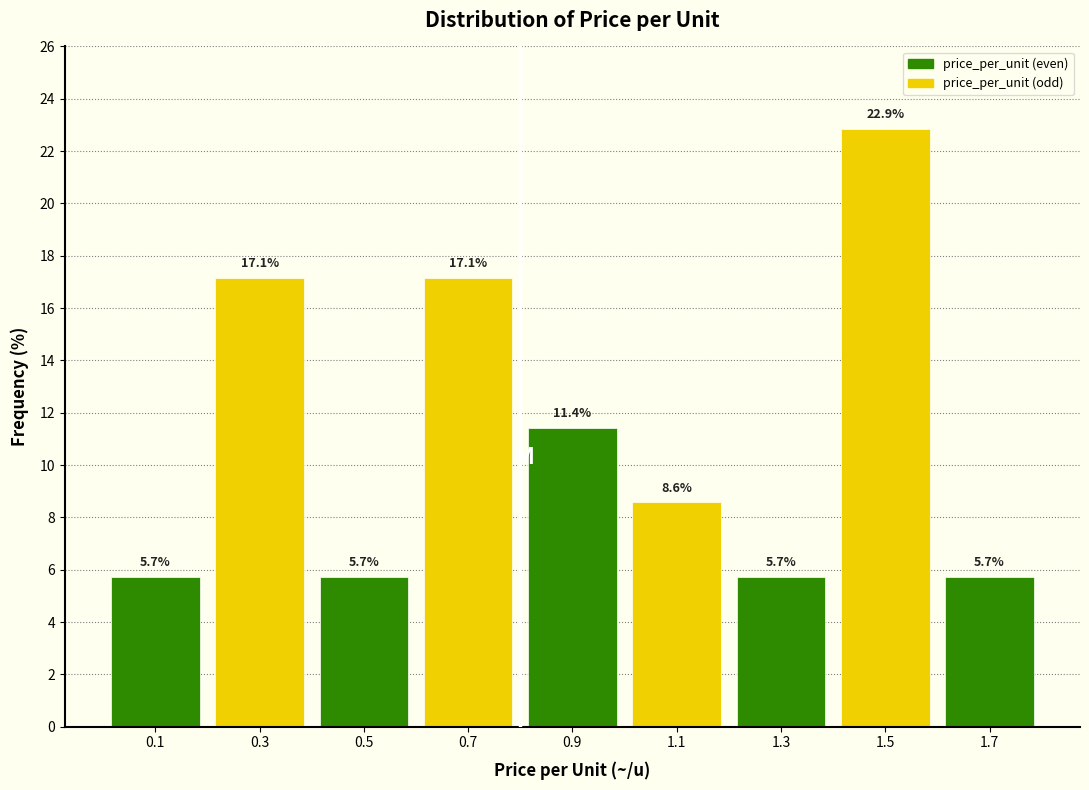

Reading left to right, list every bar in this chart as the range it spans on the x-axis followed by its height.

0.0 to 0.2: 5.7
0.2 to 0.4: 17.1
0.4 to 0.6: 5.7
0.6 to 0.8: 17.1
0.8 to 1.0: 11.4
1.0 to 1.2: 8.6
1.2 to 1.4: 5.7
1.4 to 1.6: 22.9
1.6 to 1.8: 5.7